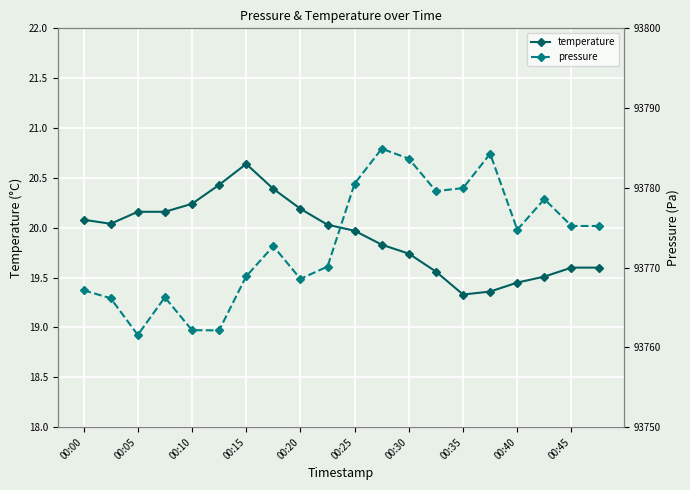

True or false: temperature has a value of 7.8 at 00:10.

False